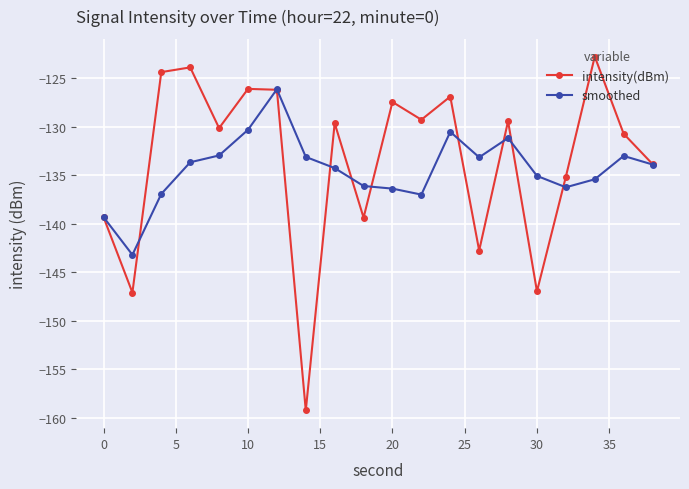

What is the minimum value for intensity(dBm)?

-159.3